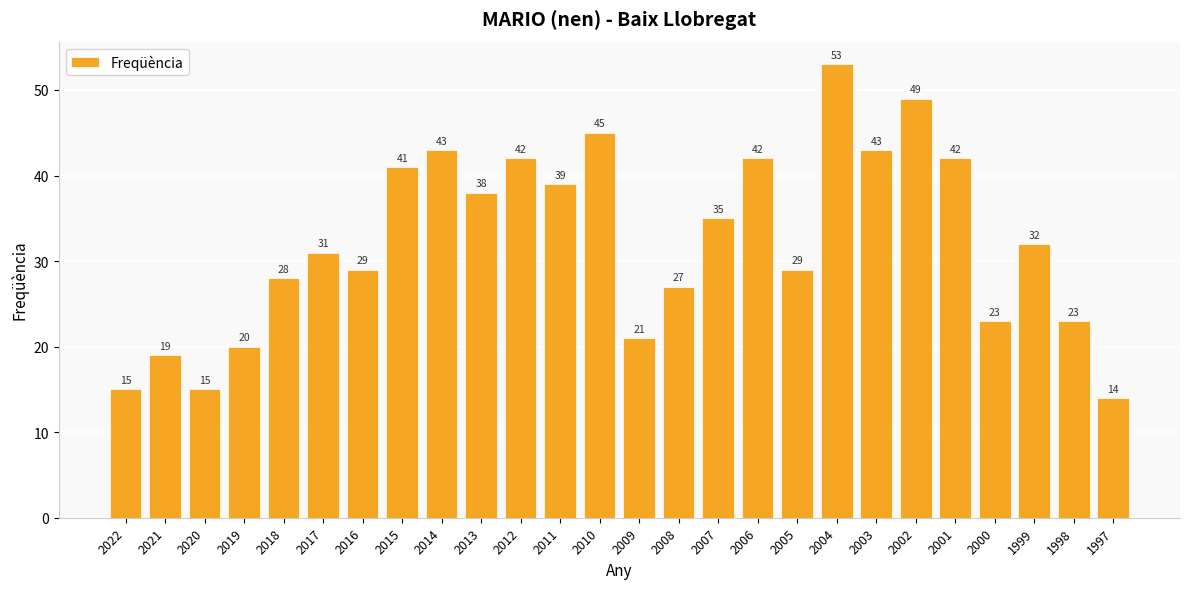

What is the smallest value displayed?

14